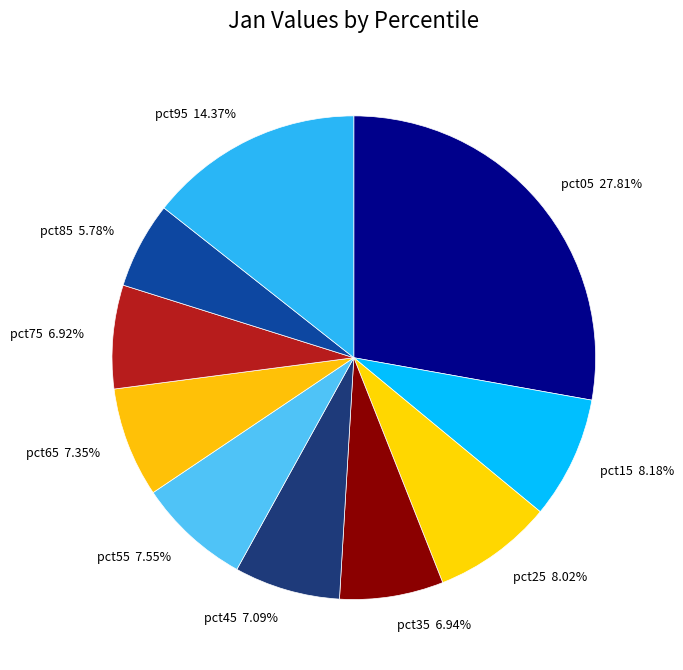

Is pct95 the majority of the pie?

No